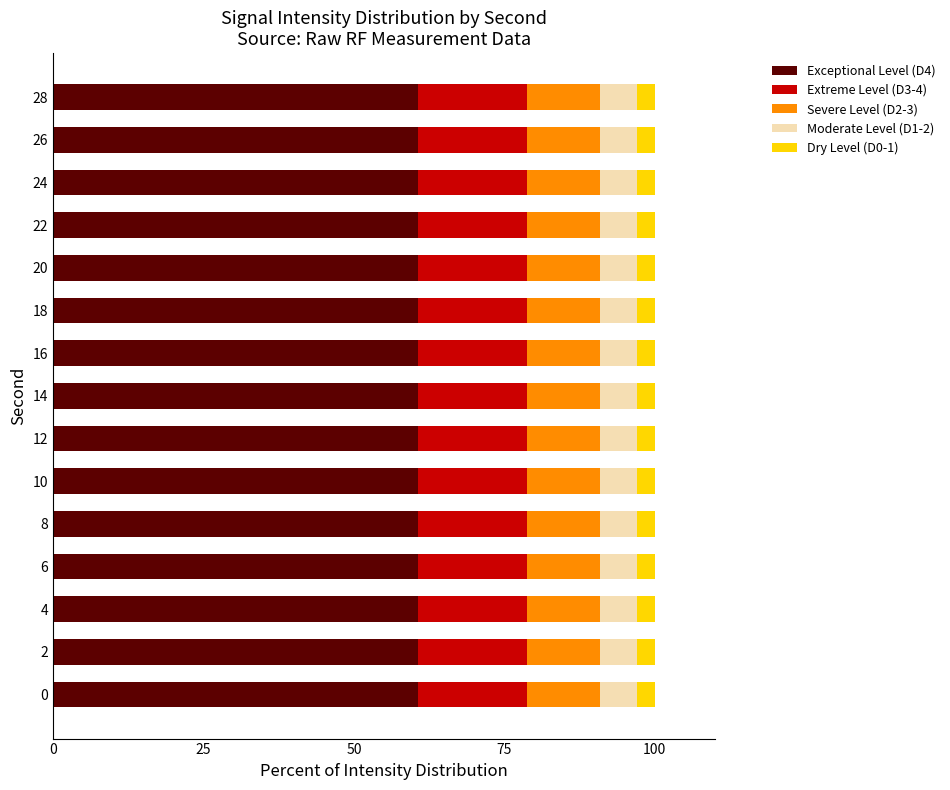

What is the sum of the Exceptional Level (D4) values at 24 and 22?

121.2